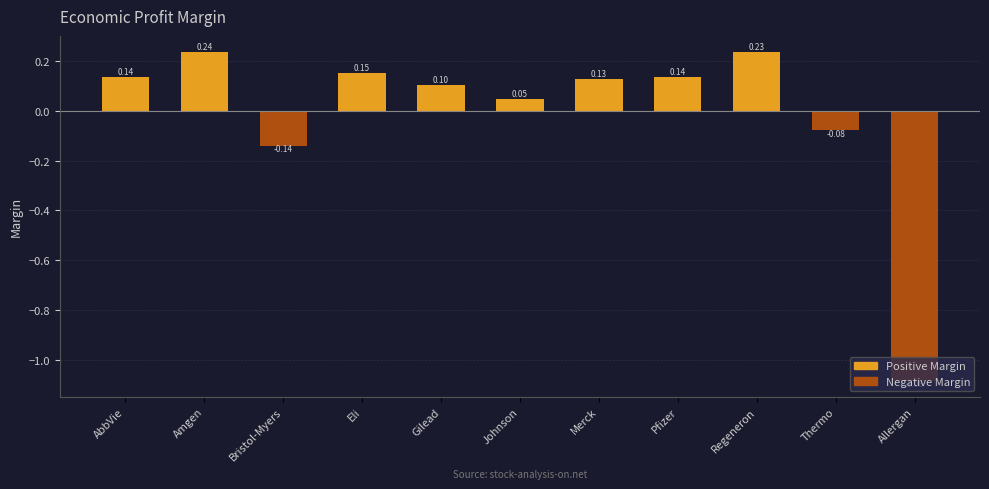

Which label corresponds to the smallest value in the chart?

Allergan